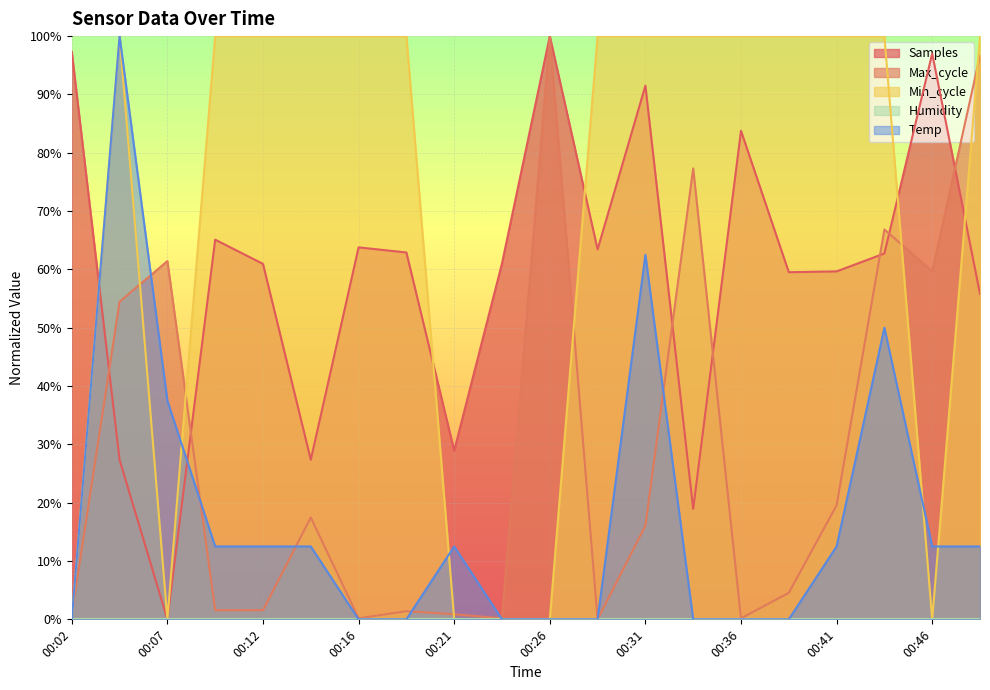

Rank the categories by Max_cycle value from highest to lowest.

00:26, 00:48, 00:33, 00:43, 00:07, 00:46, 00:04, 00:41, 00:14, 00:31, 00:38, 00:09, 00:12, 00:19, 00:02, 00:21, 00:16, 00:24, 00:36, 00:29